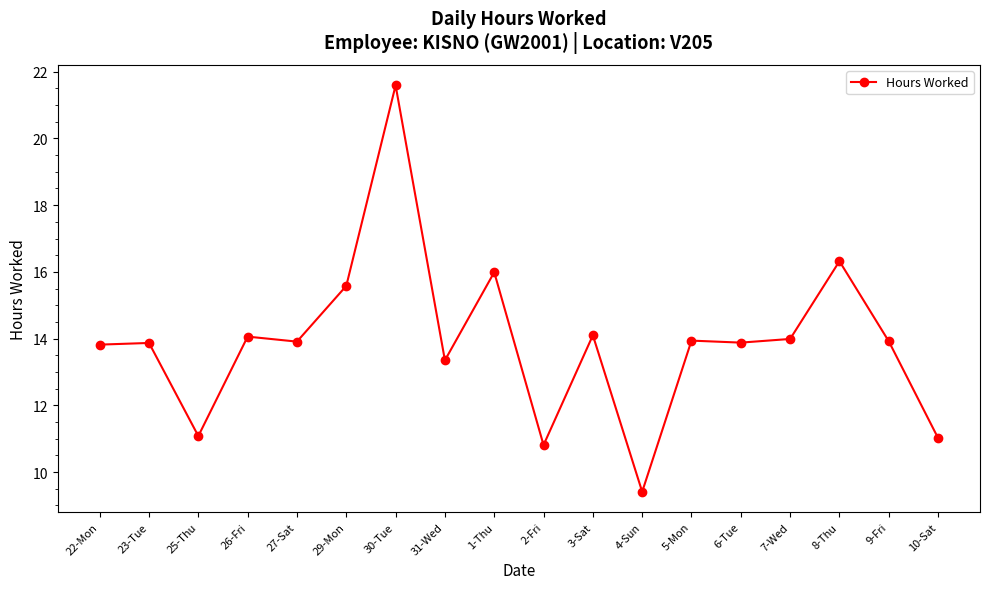

Where is the first local minimum?

25-Thu